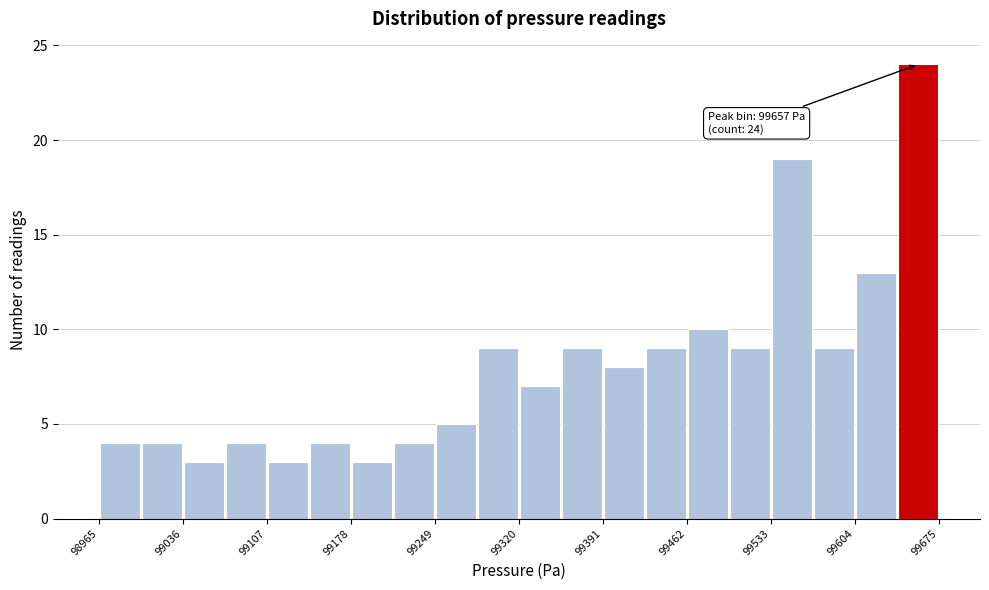

Around what value on the x-axis is the tallest bar? Give the approximate position of its centre, as read against the axis.

99660